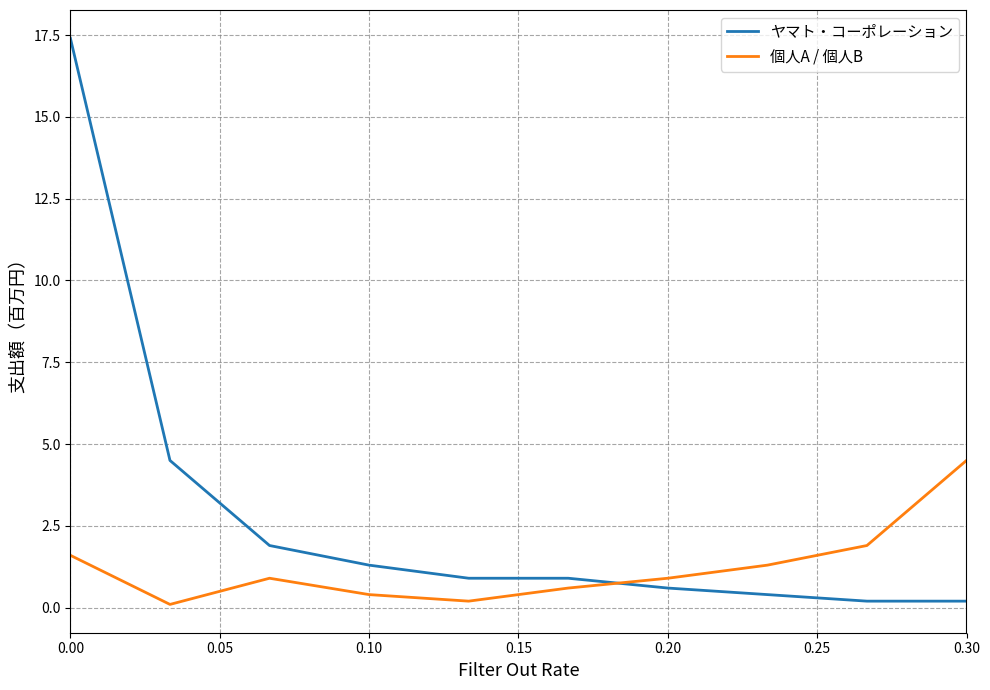

Rank the series by their average value, from highest to lowest.

ヤマト・コーポレーション, 個人A / 個人B